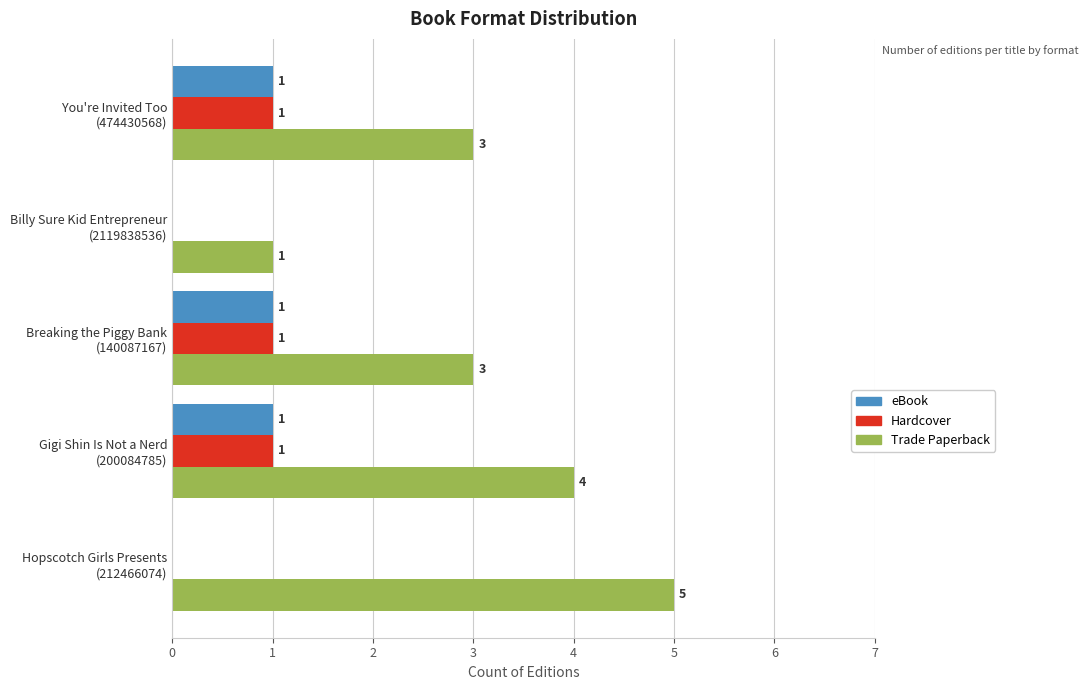

What is the sum of all Trade Paperback values?

16